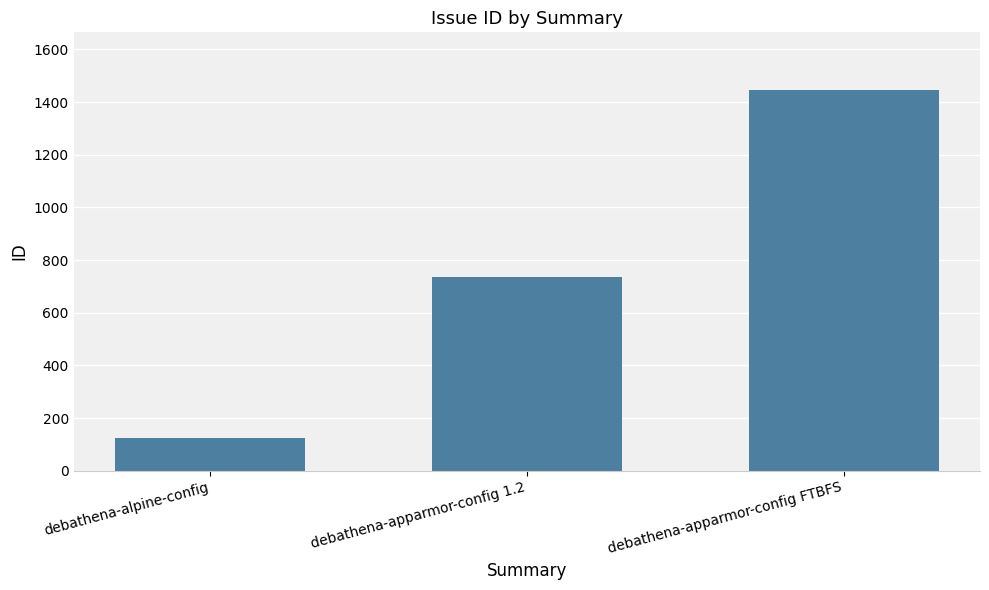

What is the difference between the values at debathena-alpine-config and debathena-apparmor-config FTBFS?

1322